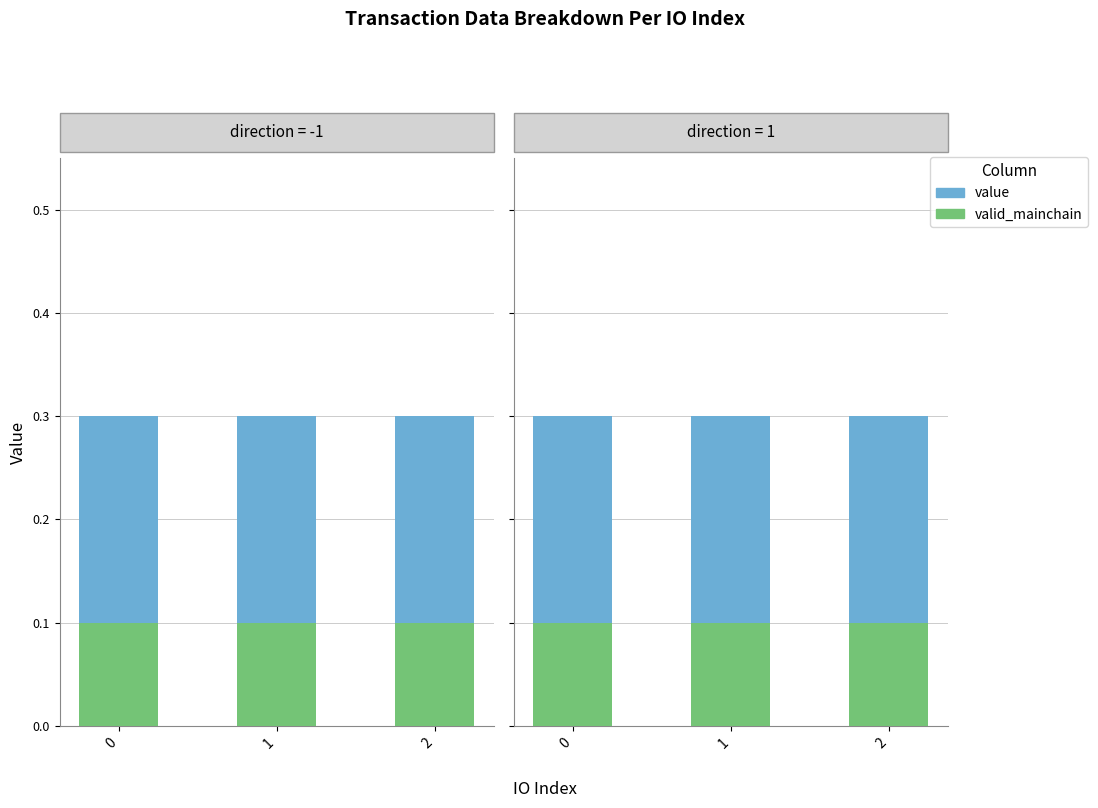

What are all the series names shown in the legend?

valid_mainchain, value